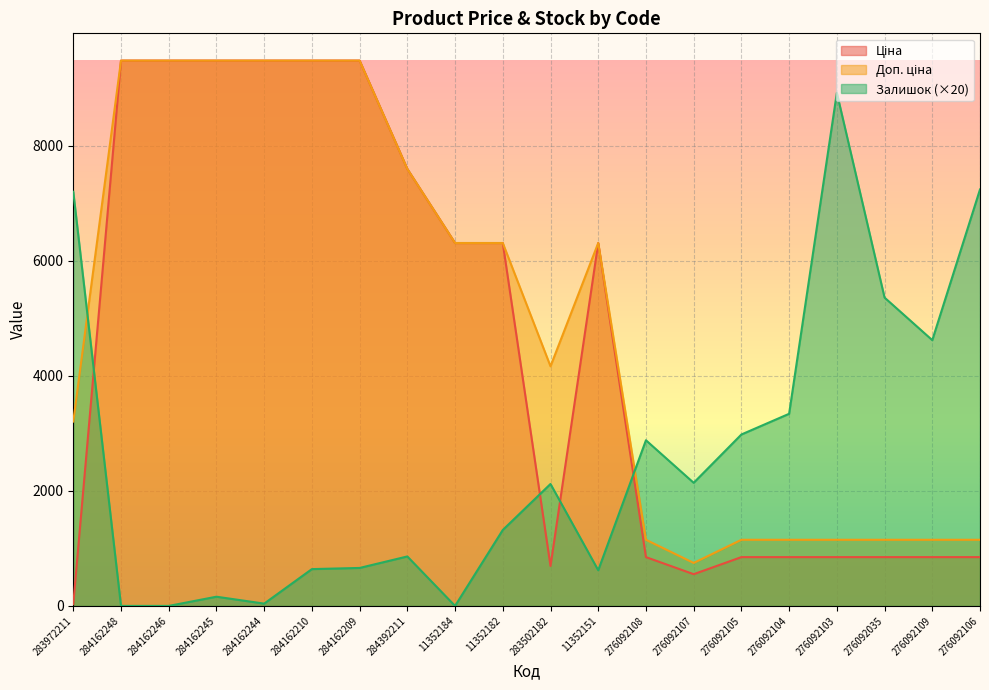

Which series changed the most between 284162245 and 276092104?

Ціна